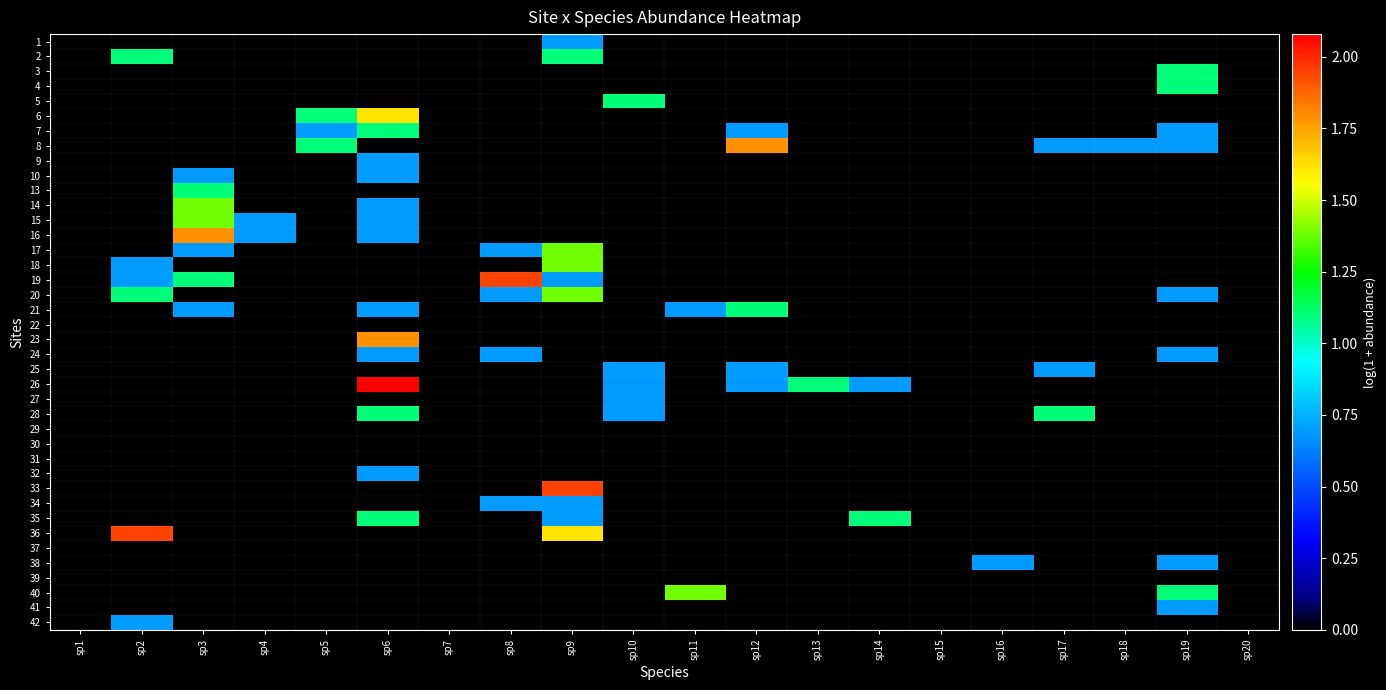

At sp13, list the series in order from largest to smallest.

26, 1, 2, 3, 4, 5, 6, 7, 8, 9, 10, 13, 14, 15, 16, 17, 18, 19, 20, 21, 22, 23, 24, 25, 27, 28, 29, 30, 31, 32, 33, 34, 35, 36, 37, 38, 39, 40, 41, 42